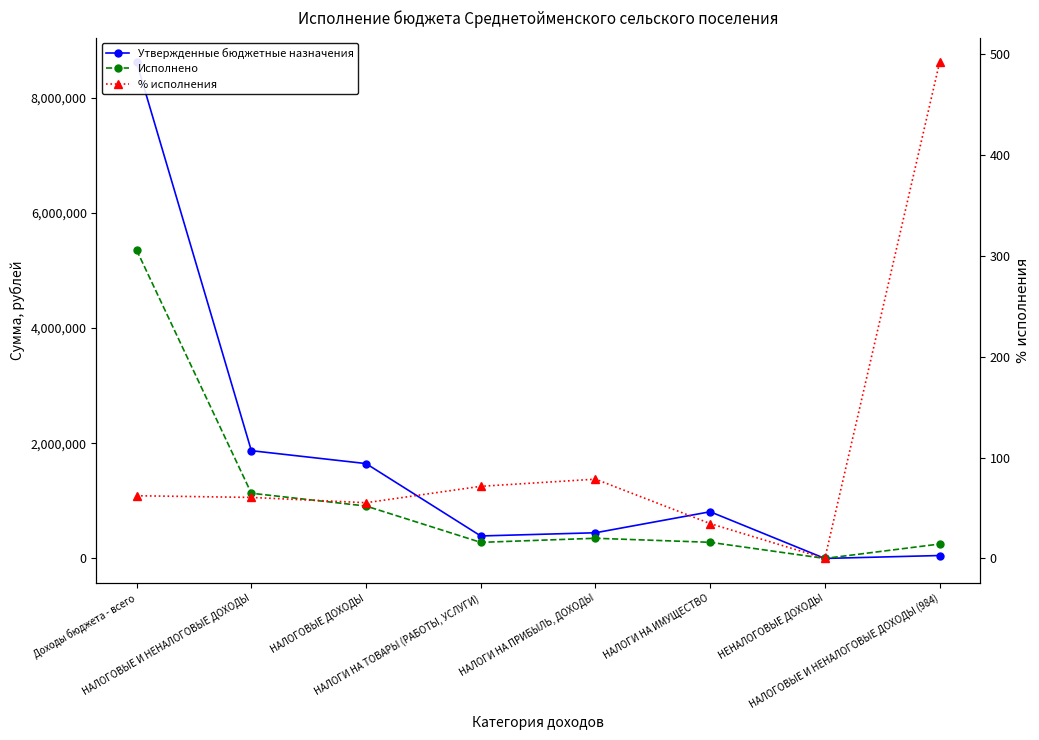

What is the total value across all series at НАЛОГИ НА ТОВАРЫ (РАБОТЫ, УСЛУГИ)?

670031.4